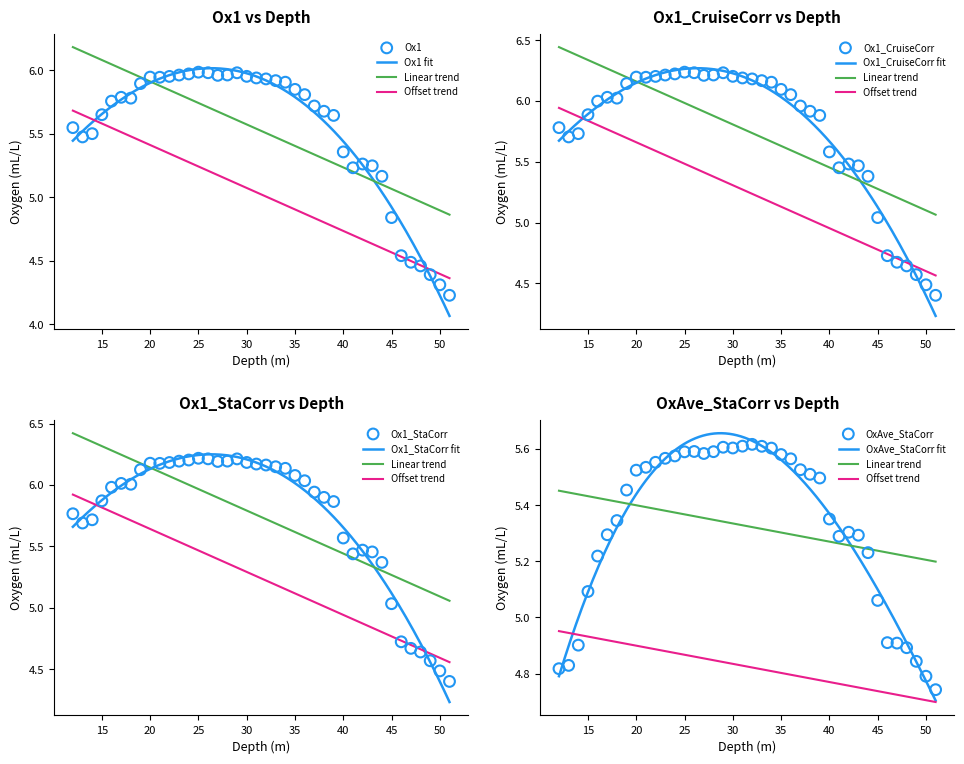

Which series reaches the minimum Y coordinate?

Ox1